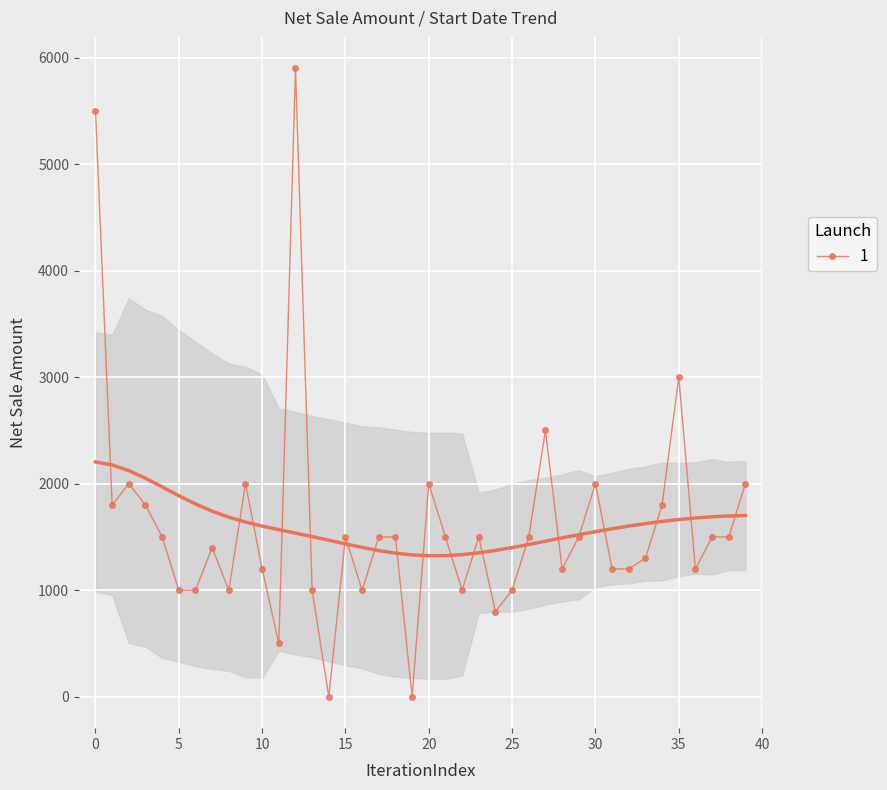

True or false: 1 has more than 0 points higher than both neighbors.

True